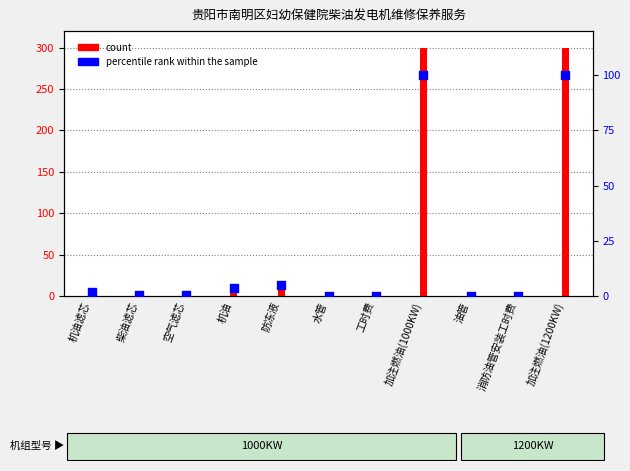

Which series has the largest total across all categories?

count